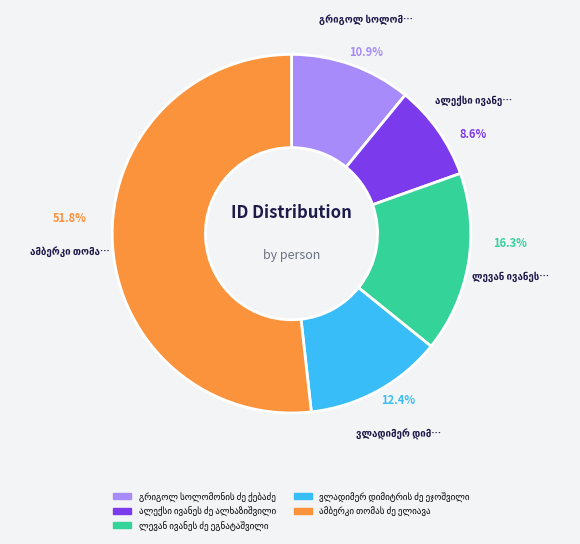

Is there any slice that represents more than half of the pie?

Yes